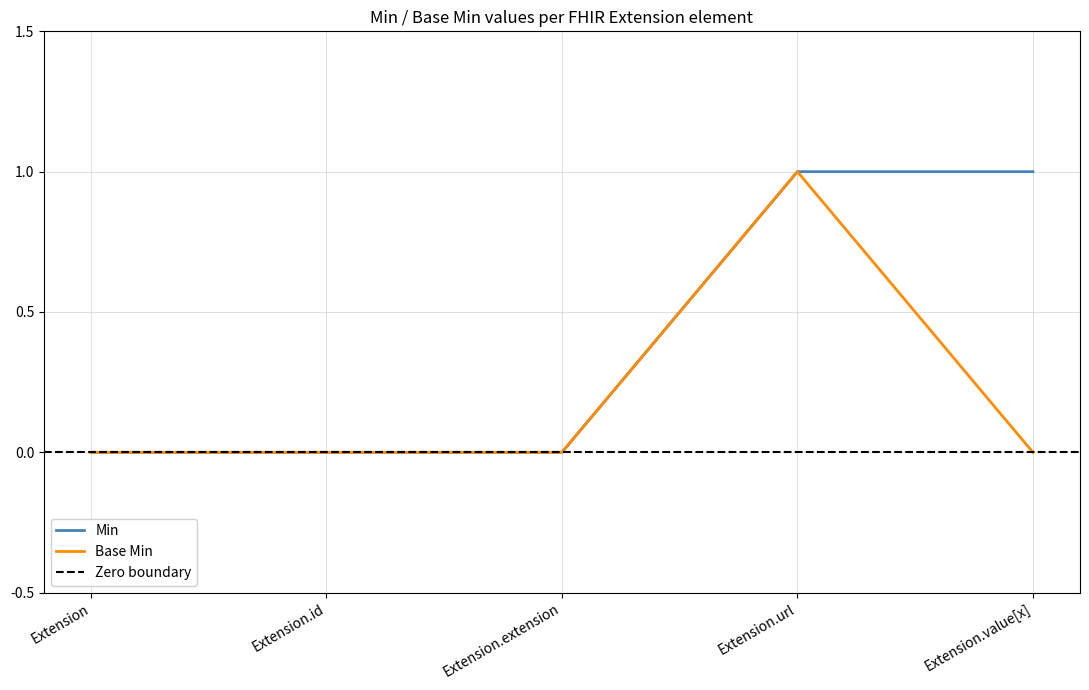

Is it true that Base Min equals 0 at Extension.value[x]?

True